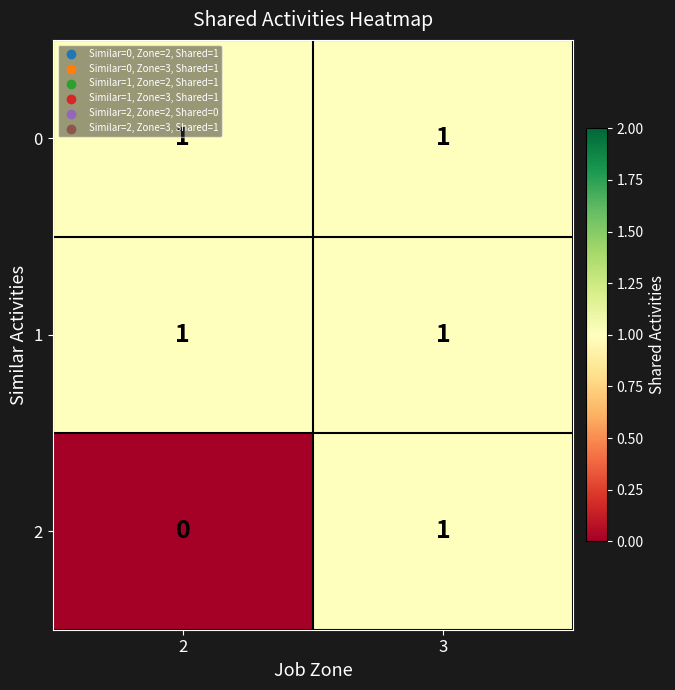

Rank the categories by 2 value from lowest to highest.

2, 3